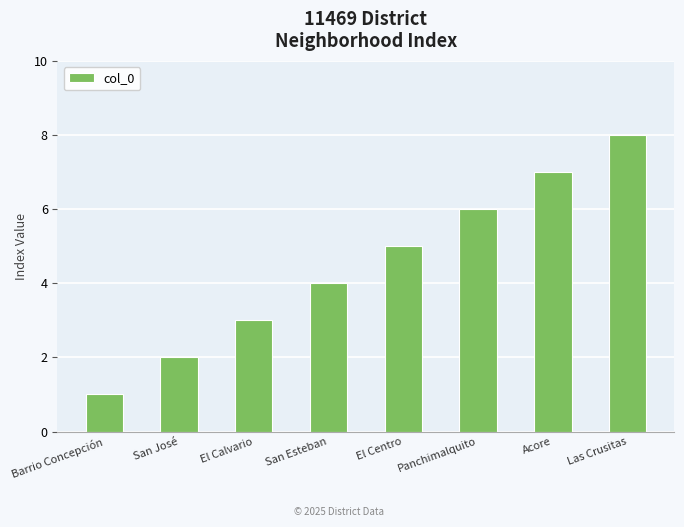

Rank the categories by value from highest to lowest.

Las Crusitas, Acore, Panchimalquito, El Centro, San Esteban, El Calvario, San José, Barrio Concepción